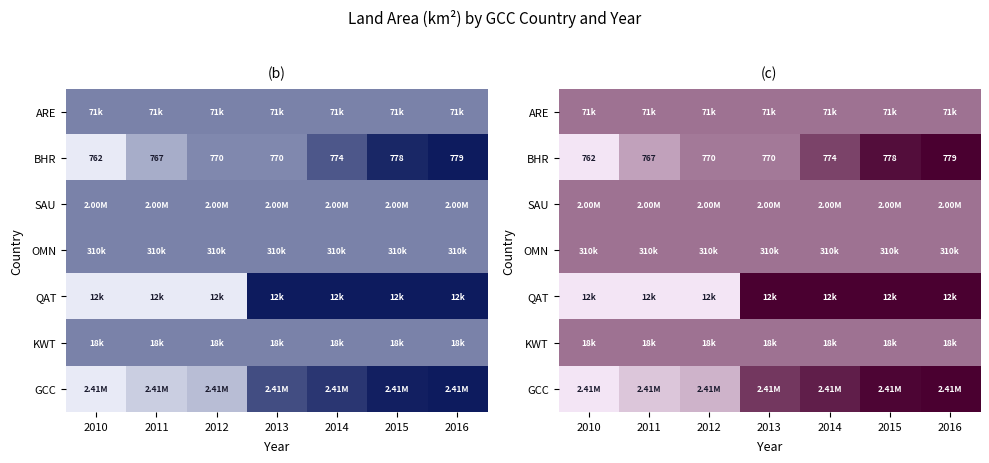

Count the number of categories in the chart.

7